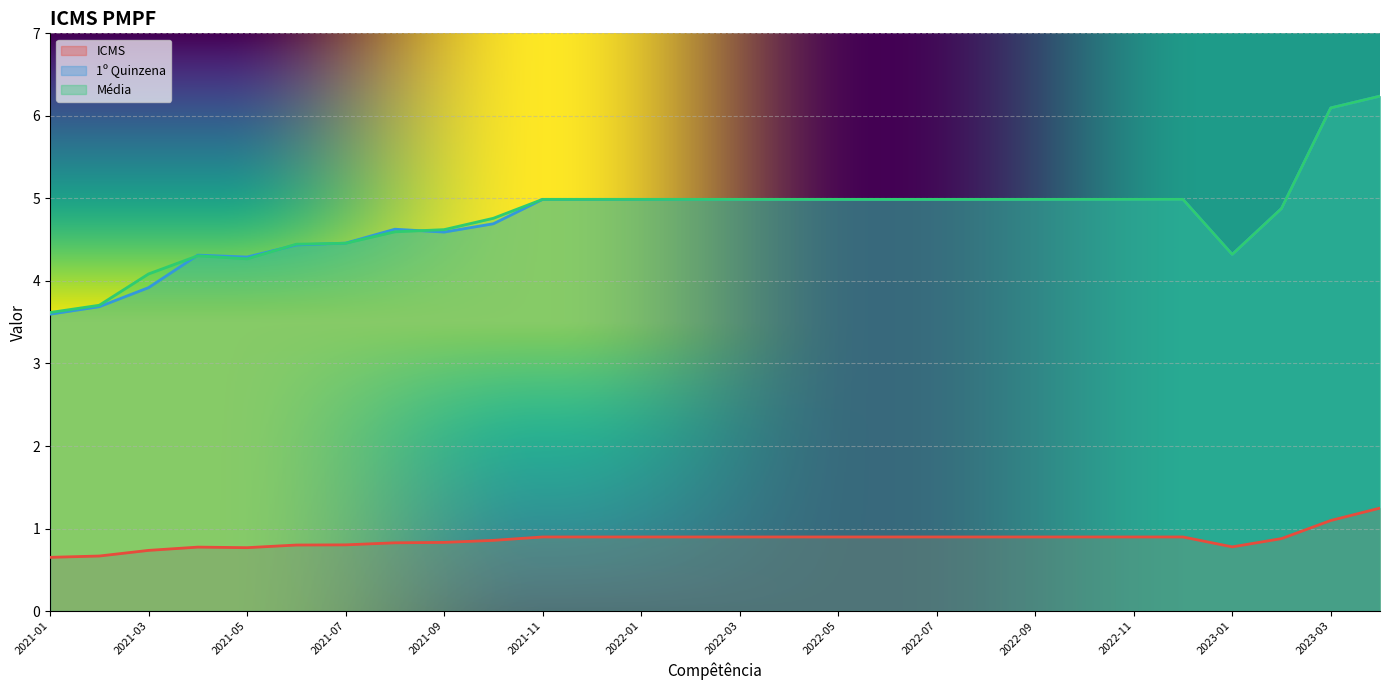

Reading left to right, list all the values displayed in this chart.

ICMS: 2021-01=0.7	2021-02=0.7	2021-03=0.7	2021-04=0.8	2021-05=0.8	2021-06=0.8	2021-07=0.8	2021-08=0.8	2021-09=0.8	2021-10=0.9	2021-11=0.9	2021-12=0.9	2022-01=0.9	2022-02=0.9	2022-03=0.9	2022-04=0.9	2022-05=0.9	2022-06=0.9	2022-07=0.9	2022-08=0.9	2022-09=0.9	2022-10=0.9	2022-11=0.9	2022-12=0.9	2023-01=0.8	2023-02=0.9	2023-03=1.1	2023-04=1.2
1º Quinzena: 2021-01=3.6	2021-02=3.7	2021-03=3.9	2021-04=4.3	2021-05=4.3	2021-06=4.4	2021-07=4.5	2021-08=4.6	2021-09=4.6	2021-10=4.7	2021-11=5.0	2021-12=5.0	2022-01=5.0	2022-02=5.0	2022-03=5.0	2022-04=5.0	2022-05=5.0	2022-06=5.0	2022-07=5.0	2022-08=5.0	2022-09=5.0	2022-10=5.0	2022-11=5.0	2022-12=5.0	2023-01=4.3	2023-02=4.9	2023-03=6.1	2023-04=6.2
Média: 2021-01=3.6	2021-02=3.7	2021-03=4.1	2021-04=4.3	2021-05=4.3	2021-06=4.4	2021-07=4.5	2021-08=4.6	2021-09=4.6	2021-10=4.8	2021-11=5.0	2021-12=5.0	2022-01=5.0	2022-02=5.0	2022-03=5.0	2022-04=5.0	2022-05=5.0	2022-06=5.0	2022-07=5.0	2022-08=5.0	2022-09=5.0	2022-10=5.0	2022-11=5.0	2022-12=5.0	2023-01=4.3	2023-02=4.9	2023-03=6.1	2023-04=6.2